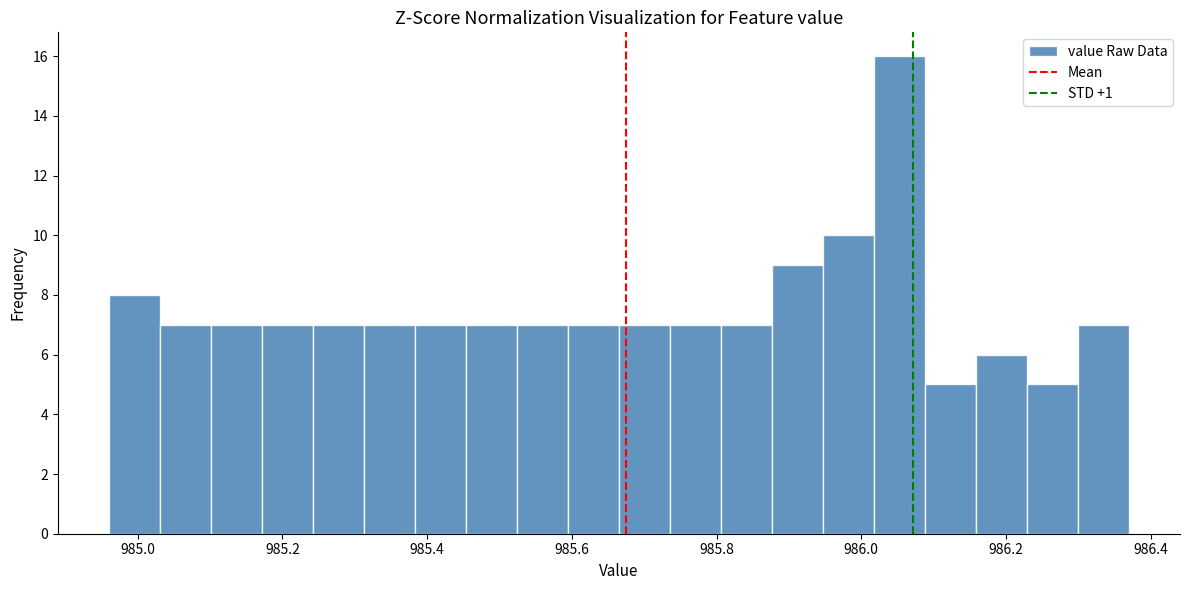

Around what value on the x-axis is the tallest bar? Give the approximate position of its centre, as read against the axis.

986.06